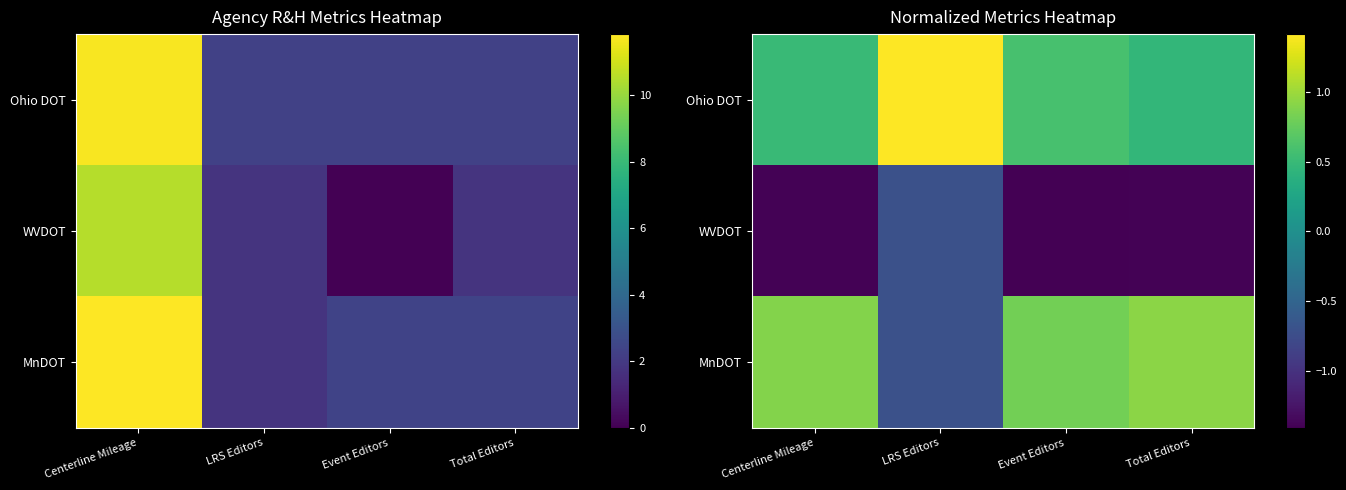

What is the approximate value of Ohio DOT at Event Editors?

0.6